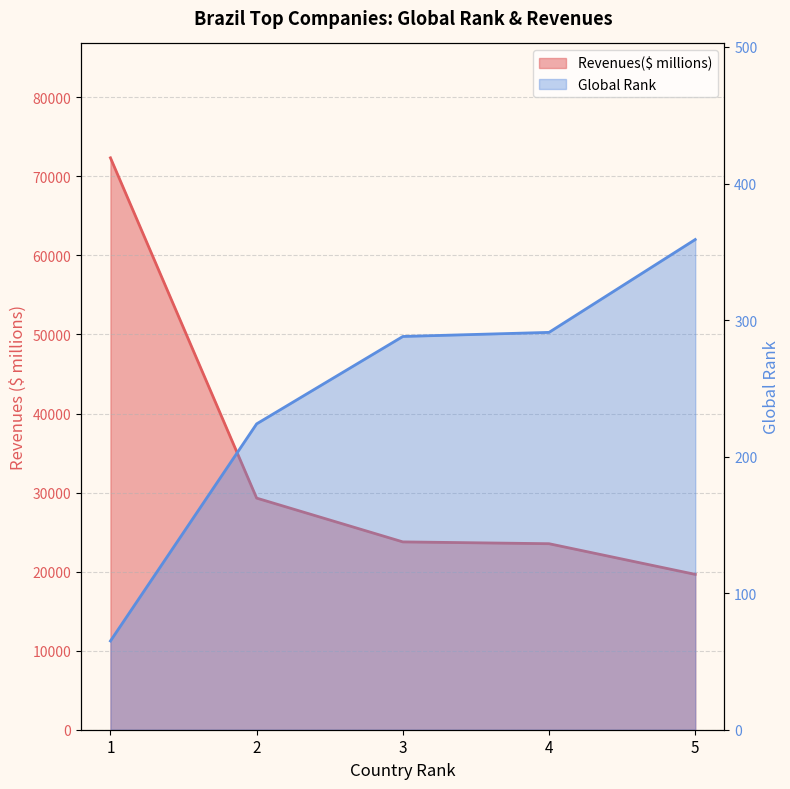

How many categories are shown in the chart?

5